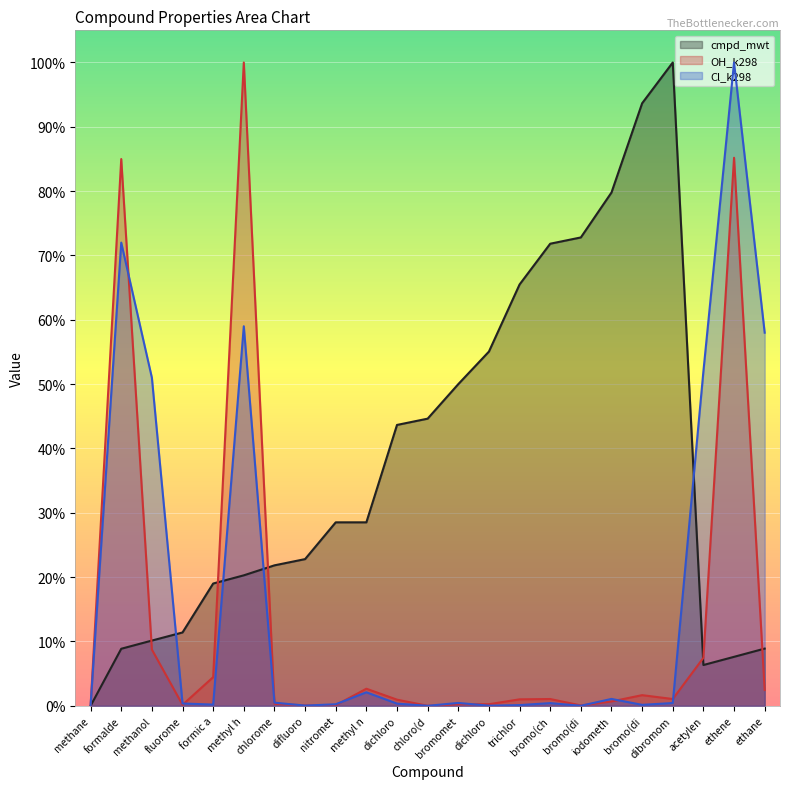

What is the average value of the OH_k298 series?

0.1